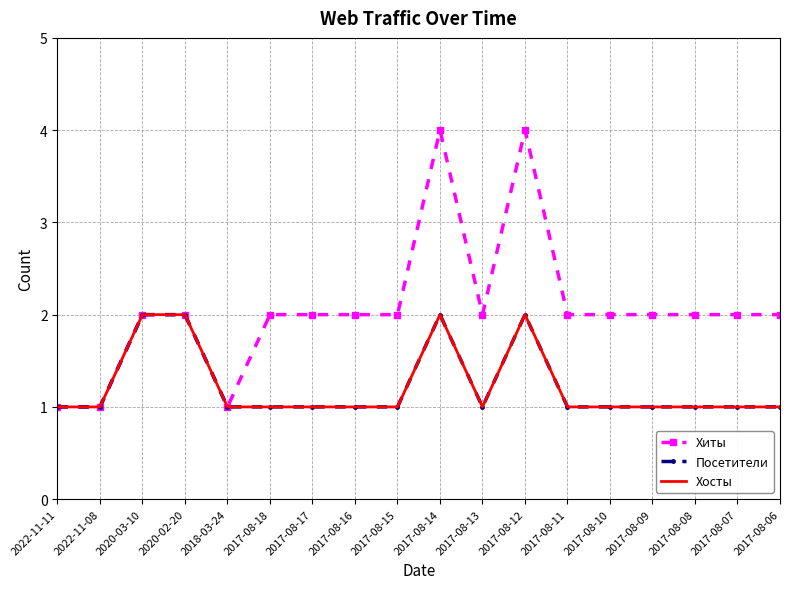

Reading left to right, what are all the values shown in this chart?

Хиты: 1	1	2	2	1	2	2	2	2	4	2	4	2	2	2	2	2	2
Посетители: 1	1	2	2	1	1	1	1	1	2	1	2	1	1	1	1	1	1
Хосты: 1	1	2	2	1	1	1	1	1	2	1	2	1	1	1	1	1	1